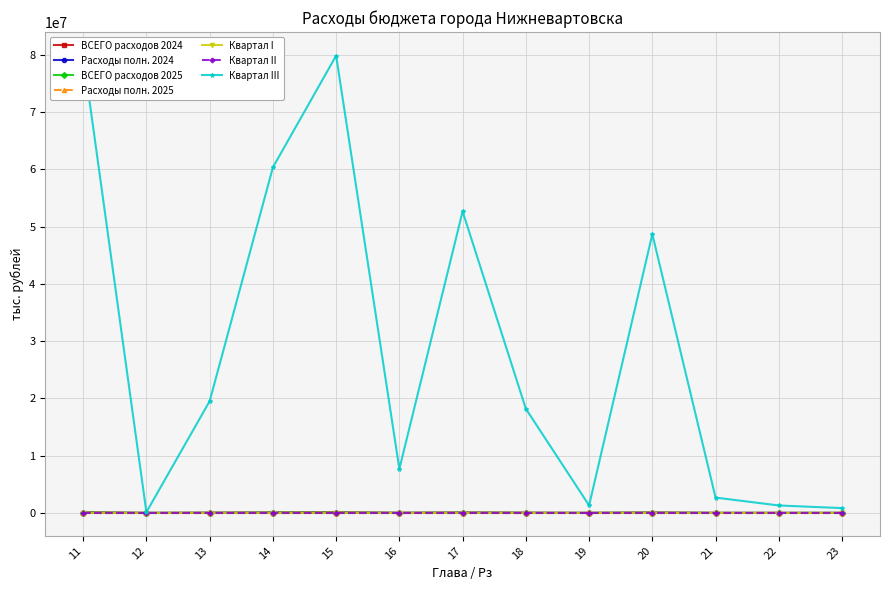

The value of Расходы полн. 2025 at 15 is 63448.2. True or false?

True